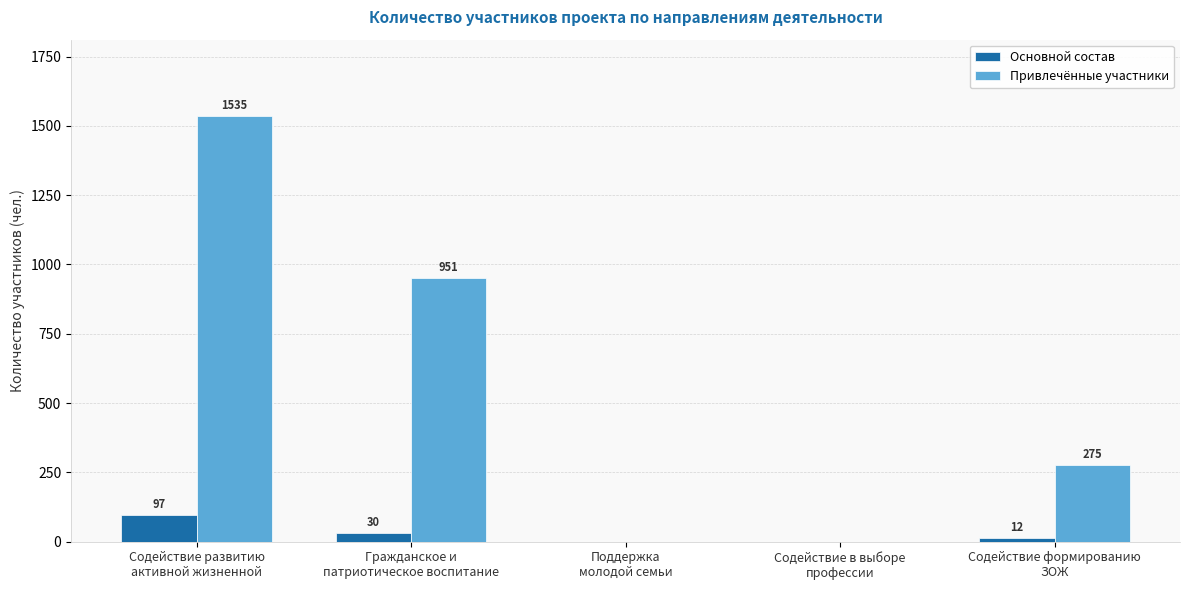

Where does the Основной состав series first go above 12?

Содействие развитию
активной жизненной